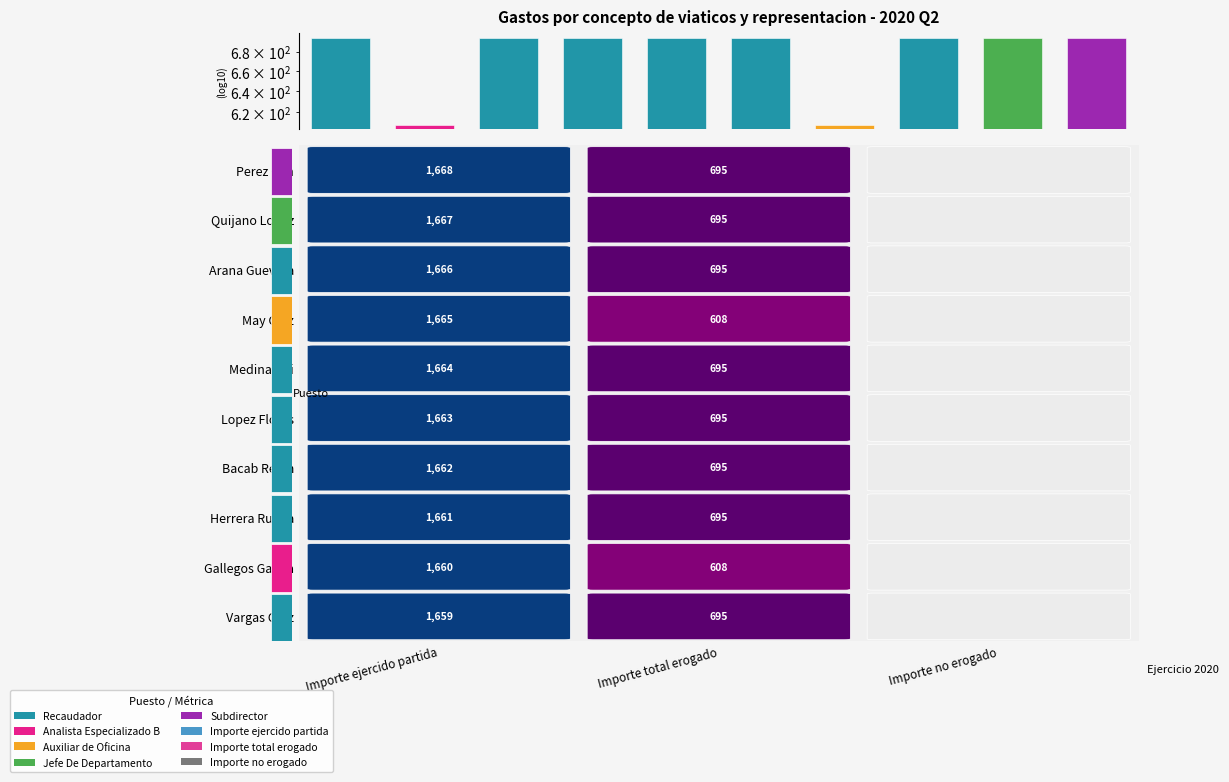

How many values are below 695?

2